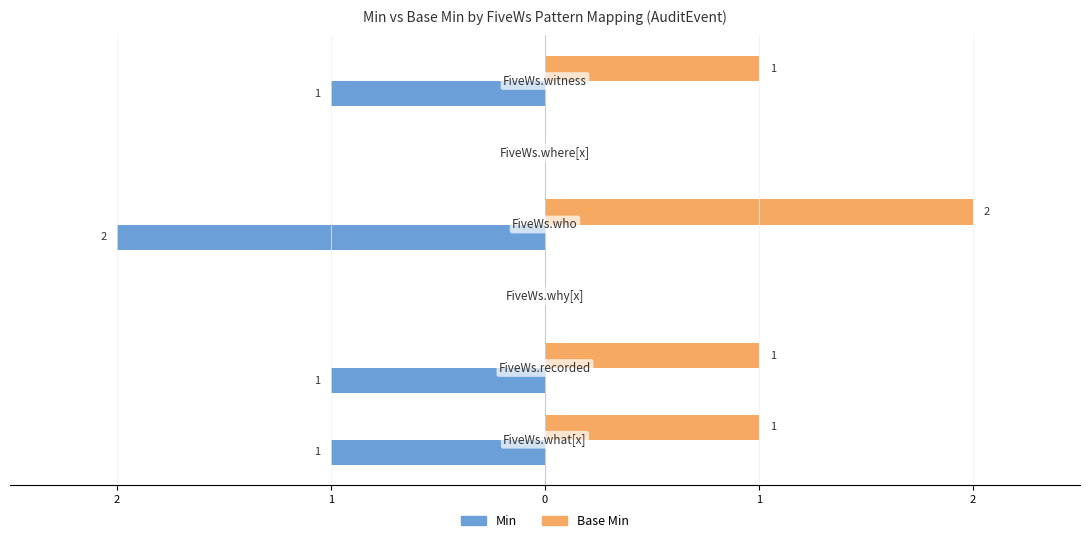

What is the average value of the Base Min series?

1